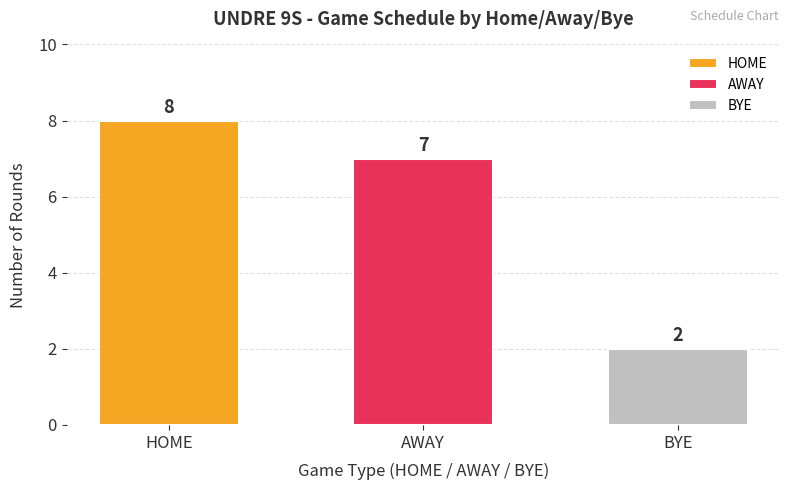

Where does the data first go above 7?

HOME